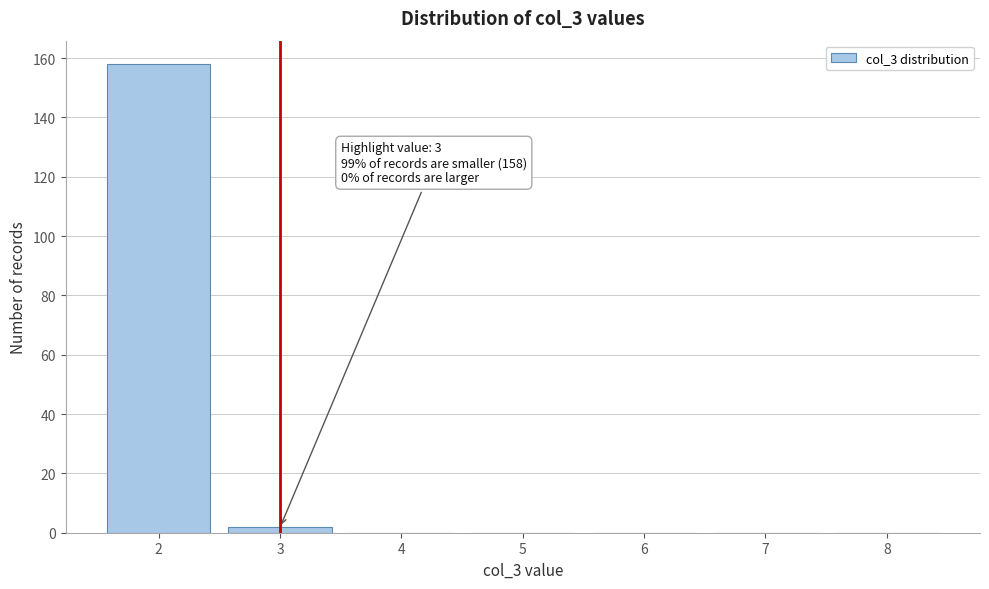

Over which range of the x-axis is the bar tallest?

1.5 to 2.5